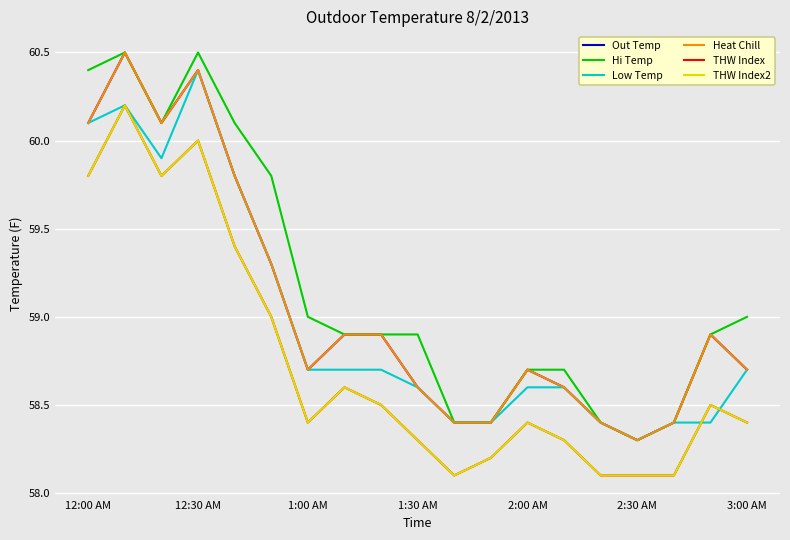

How many lines are shown in the chart?

6